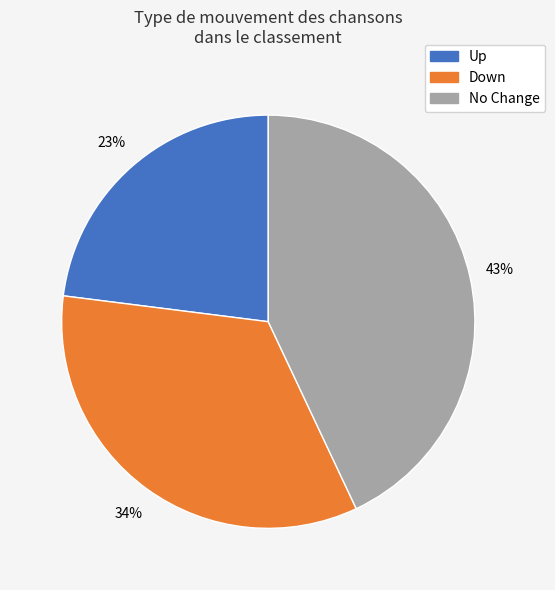

What is the smallest slice in the pie chart?

Up